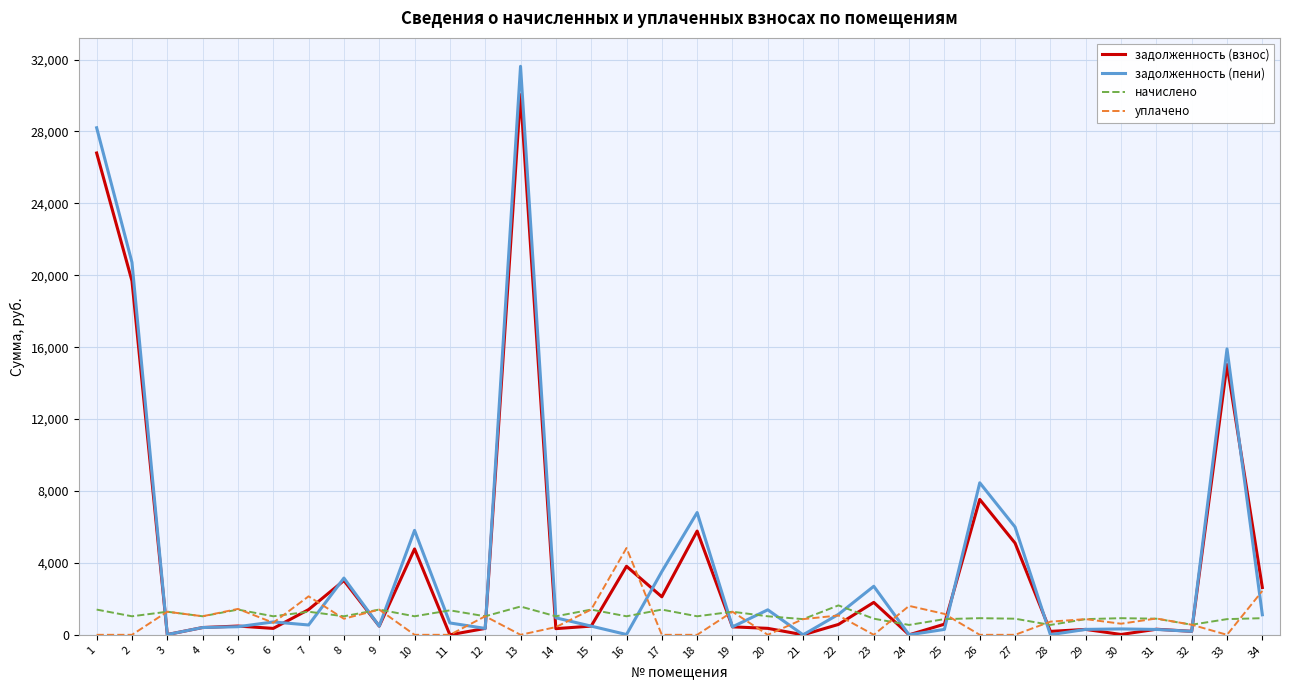

Where does the задолженность (пени) series first go above 659?

1